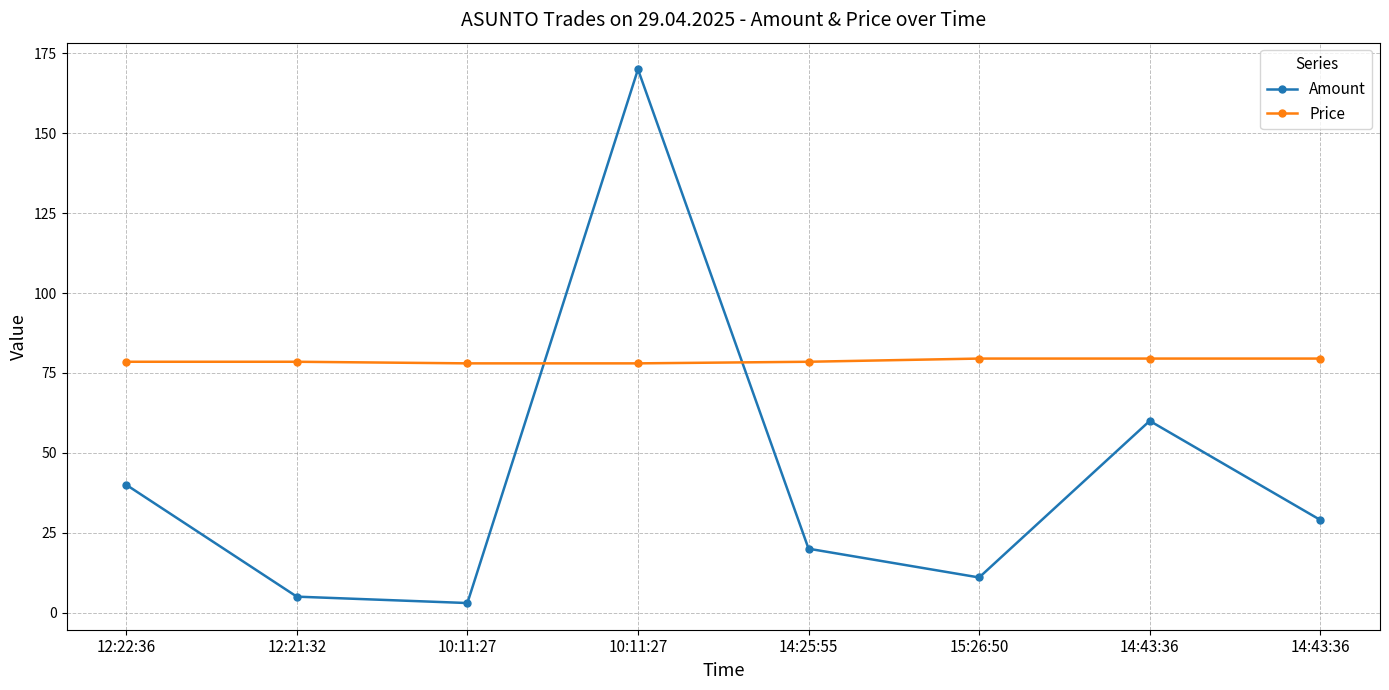

What are all the series names shown in the legend?

Amount, Price